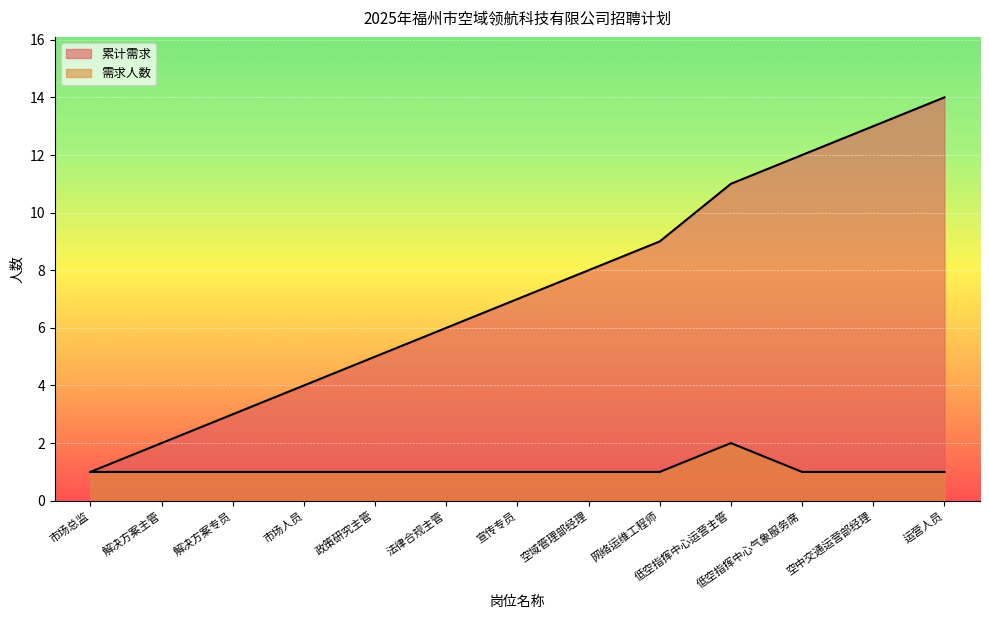

What is the difference between the maximum and minimum values in the 需求人数 series?

1